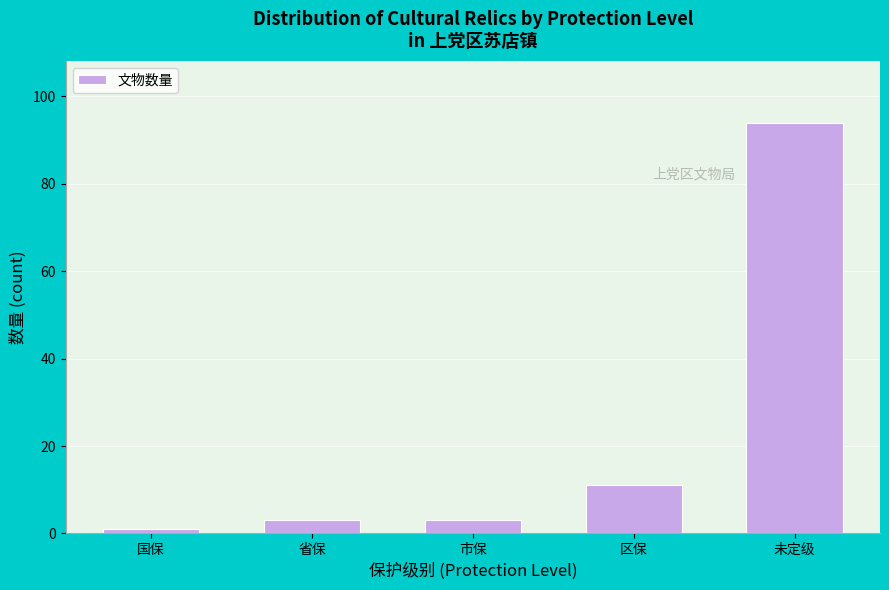

Reading left to right, what are all the values shown in this chart?

1	3	3	11	94